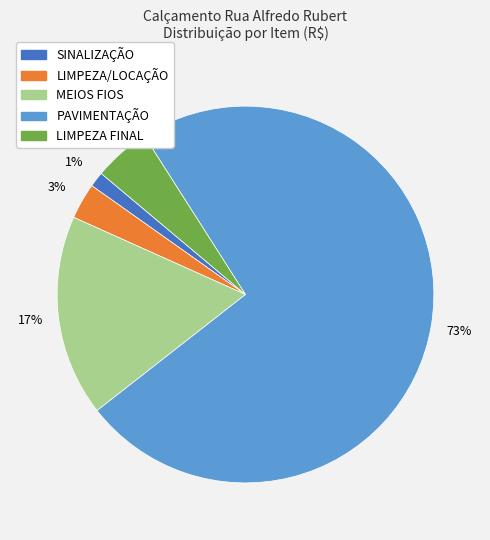

Is there any slice that represents more than half of the pie?

Yes